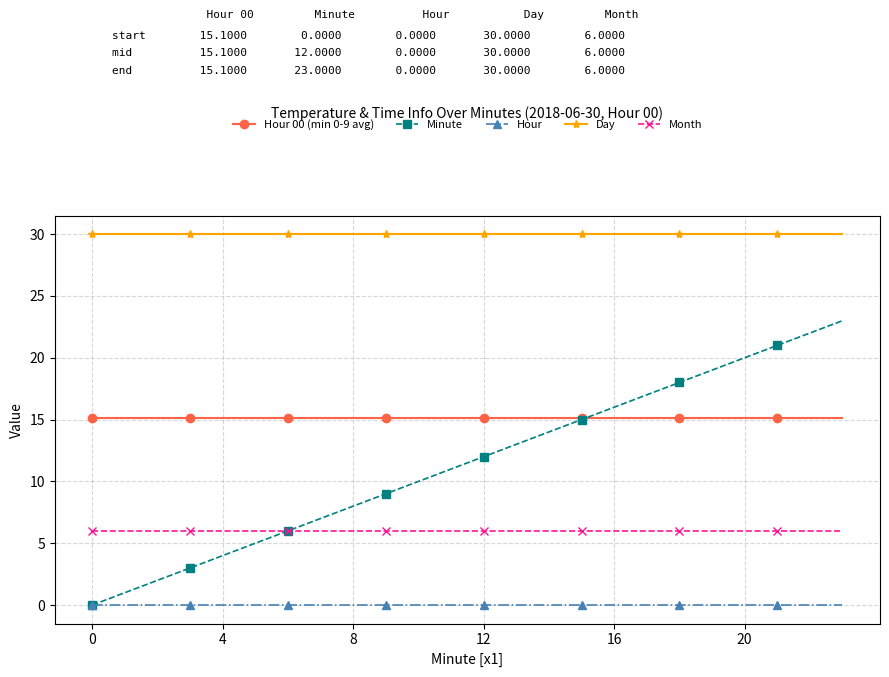

Does the chart have visible grid lines?

Yes